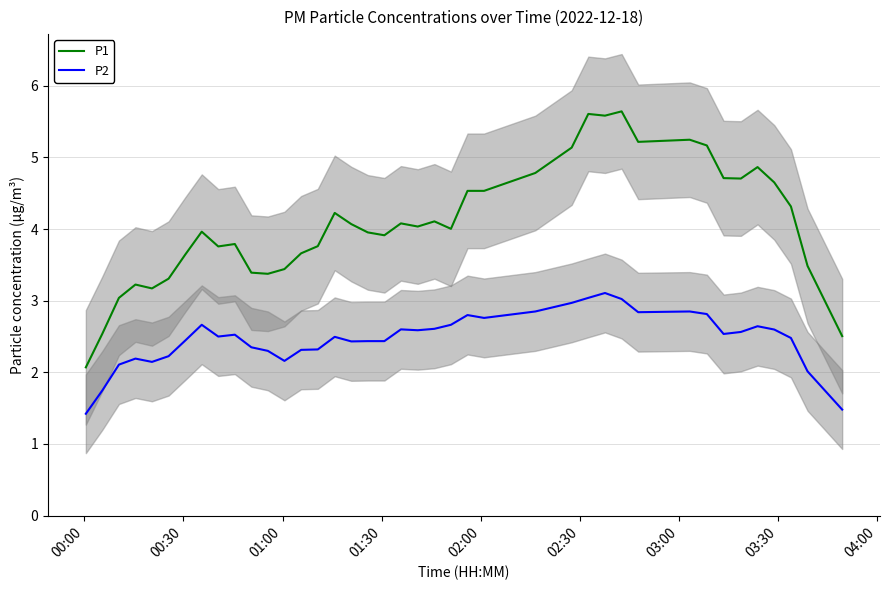

True or false: P2 and P1 intersect in this chart.

False